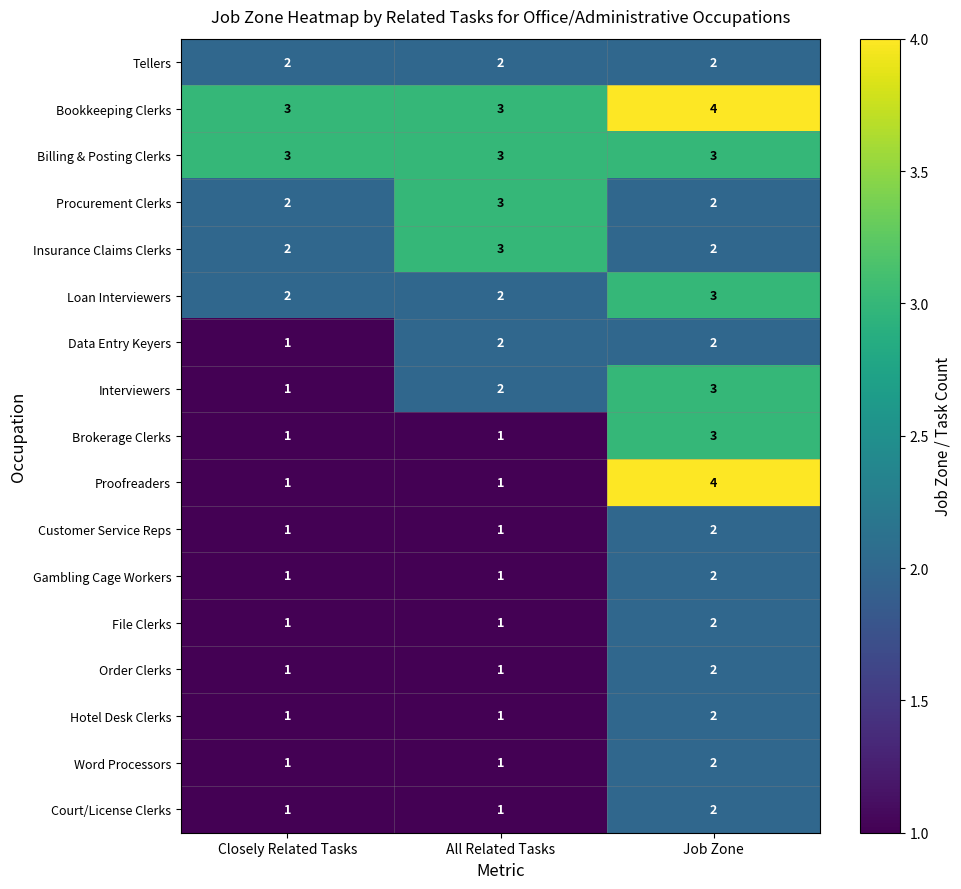

At how many categories does at least one series exceed 1?

3